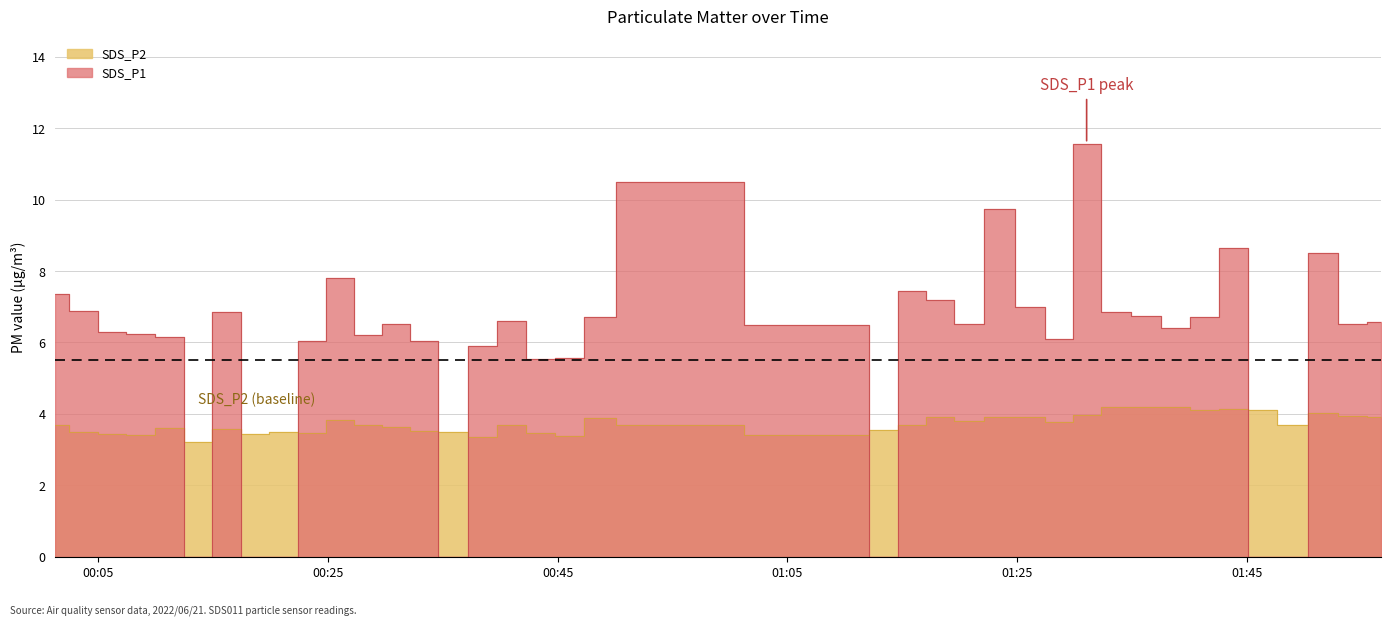

How many interior local valleys (lower than both neighbors) does the data have?

11